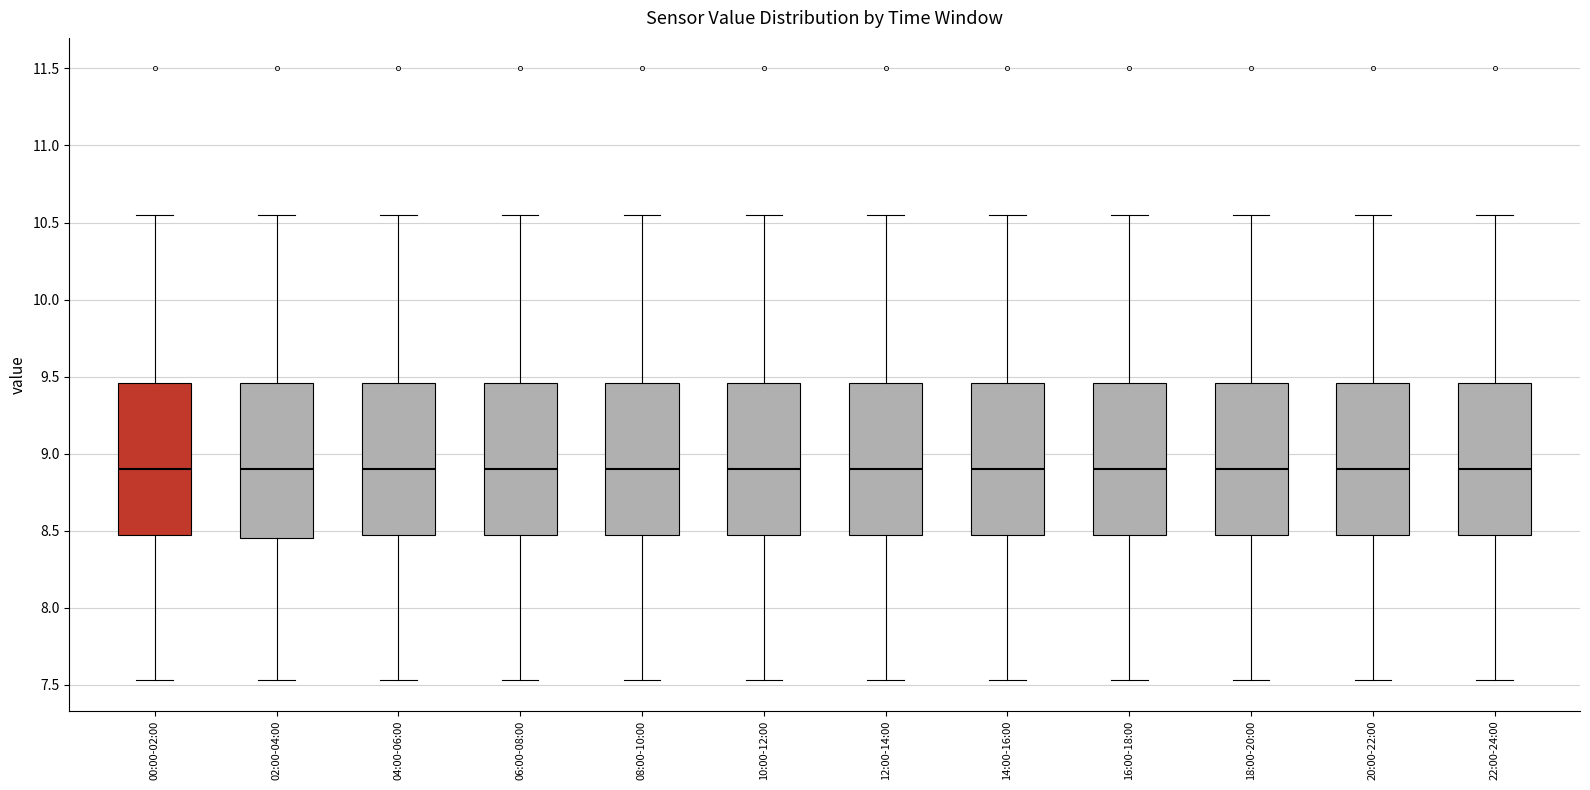

Reading left to right, transcribe this box plot: for each box, give where its median line is, the range the box spans, and where its two whiskers end, as read against the y-axis. The values are not printed on the chart, so give them approximately, as read against the axis.

00:00-02:00: median 8.90, box 8.45 to 9.45, whiskers 7.55 to 10.55
02:00-04:00: median 8.90, box 8.45 to 9.45, whiskers 7.55 to 10.55
04:00-06:00: median 8.90, box 8.45 to 9.45, whiskers 7.55 to 10.55
06:00-08:00: median 8.90, box 8.45 to 9.45, whiskers 7.55 to 10.55
08:00-10:00: median 8.90, box 8.45 to 9.45, whiskers 7.55 to 10.55
10:00-12:00: median 8.90, box 8.45 to 9.45, whiskers 7.55 to 10.55
12:00-14:00: median 8.90, box 8.45 to 9.45, whiskers 7.55 to 10.55
14:00-16:00: median 8.90, box 8.45 to 9.45, whiskers 7.55 to 10.55
16:00-18:00: median 8.90, box 8.45 to 9.45, whiskers 7.55 to 10.55
18:00-20:00: median 8.90, box 8.45 to 9.45, whiskers 7.55 to 10.55
20:00-22:00: median 8.90, box 8.45 to 9.45, whiskers 7.55 to 10.55
22:00-24:00: median 8.90, box 8.45 to 9.45, whiskers 7.55 to 10.55